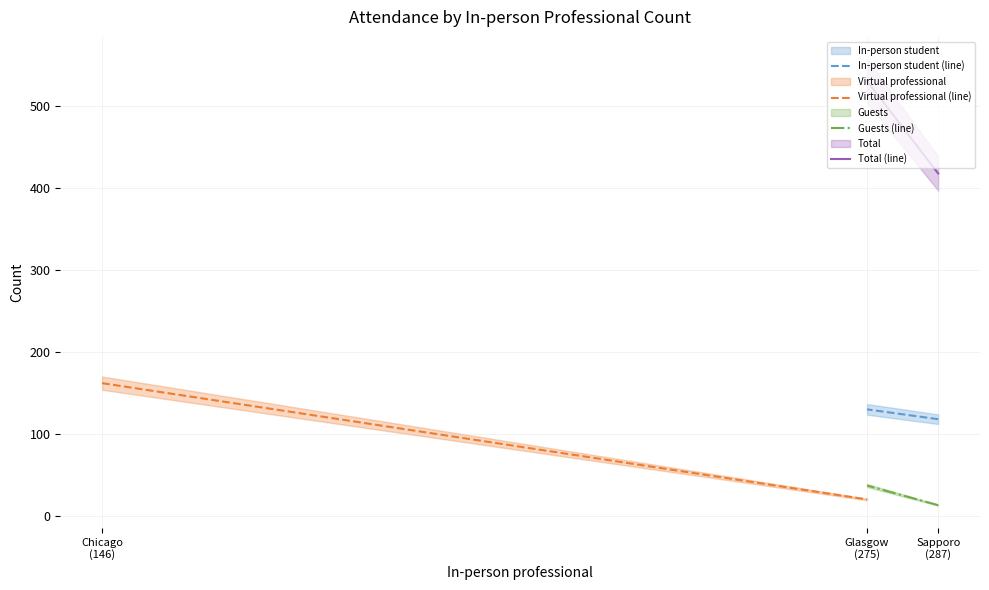

What are all the series names shown in the legend?

In-person student (line), Virtual professional (line), Guests (line), Total (line)